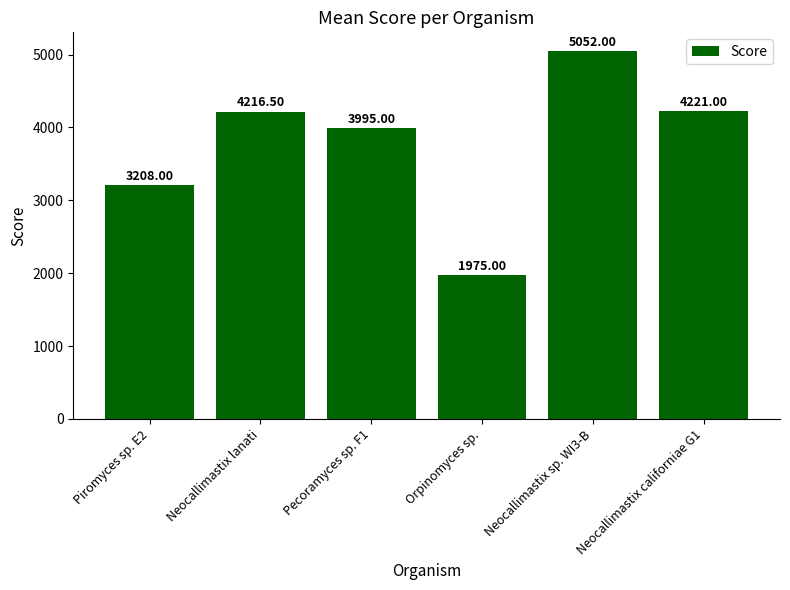

What is the difference between the maximum and minimum values?

3077.0